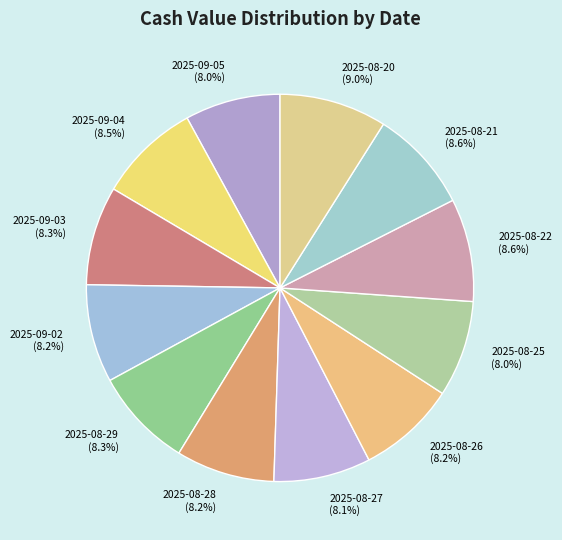

To the nearest percent, what is the difference between the largest and smallest slice percentages?

1%